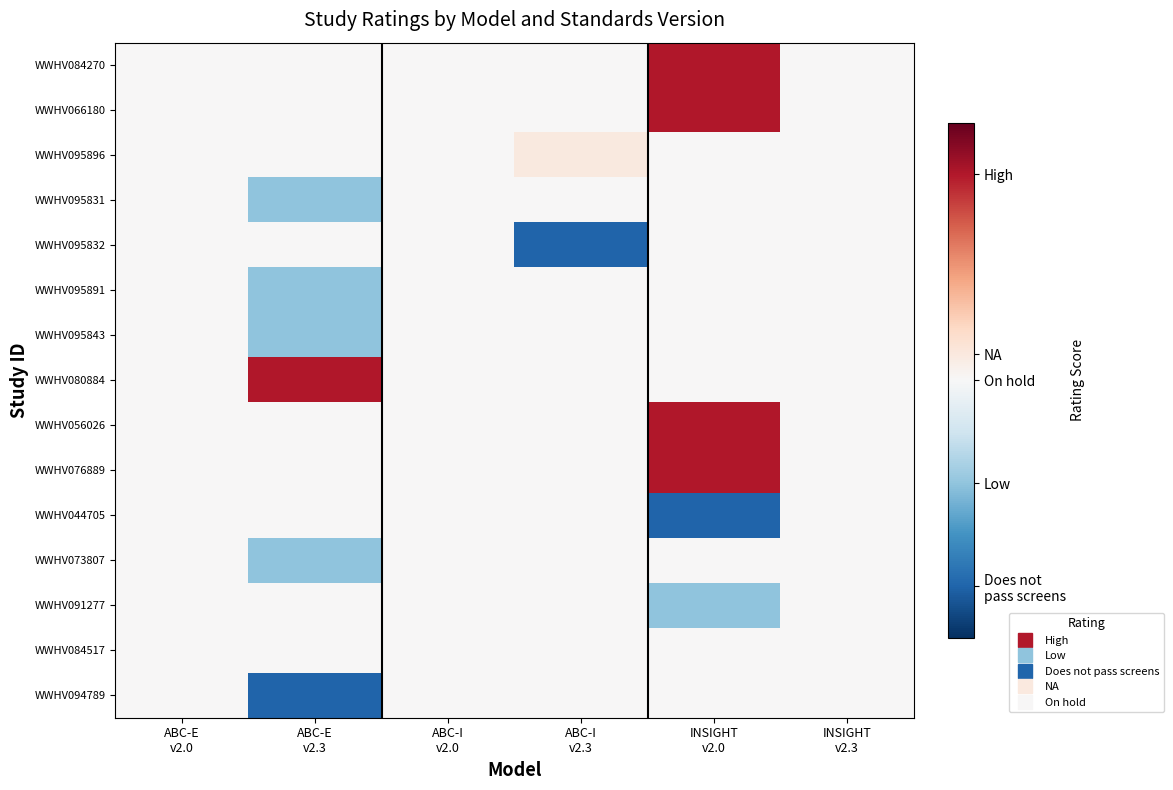

Which category has the highest value across all series?

INSIGHT
v2.0